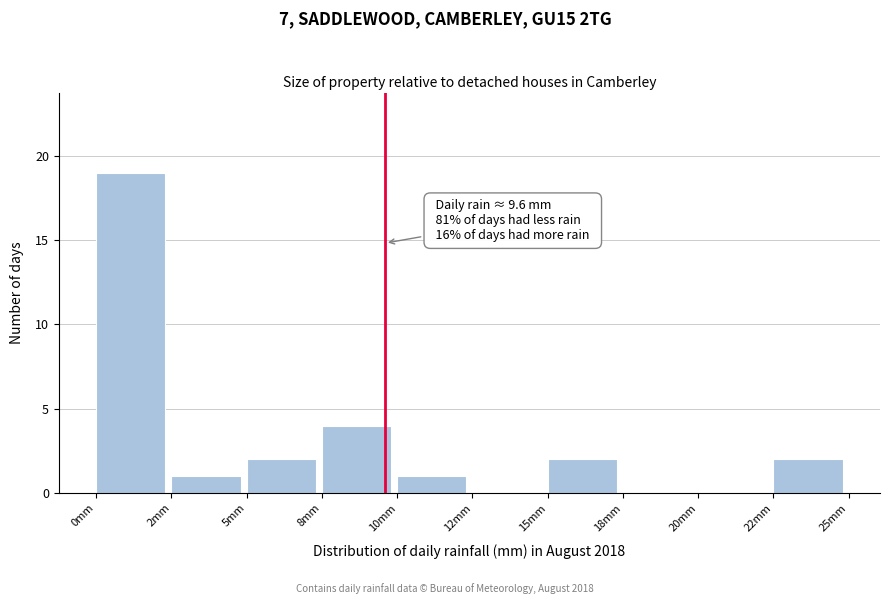

Reading right to left, transcribe all the data shown in this chart.

22mm=2	20mm=0	18mm=0	15mm=2	12mm=0	10mm=1	8mm=4	5mm=2	2mm=1	0mm=19